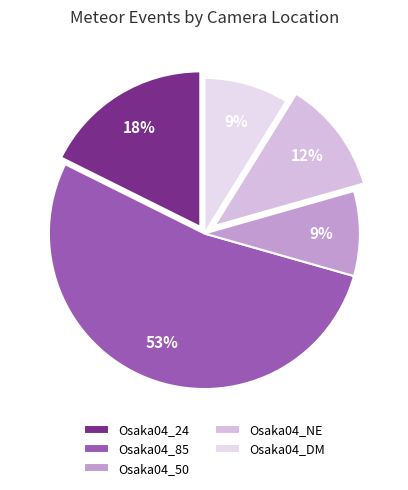

Combined, do Osaka04_24 and Osaka04_85 account for over 50%?

Yes